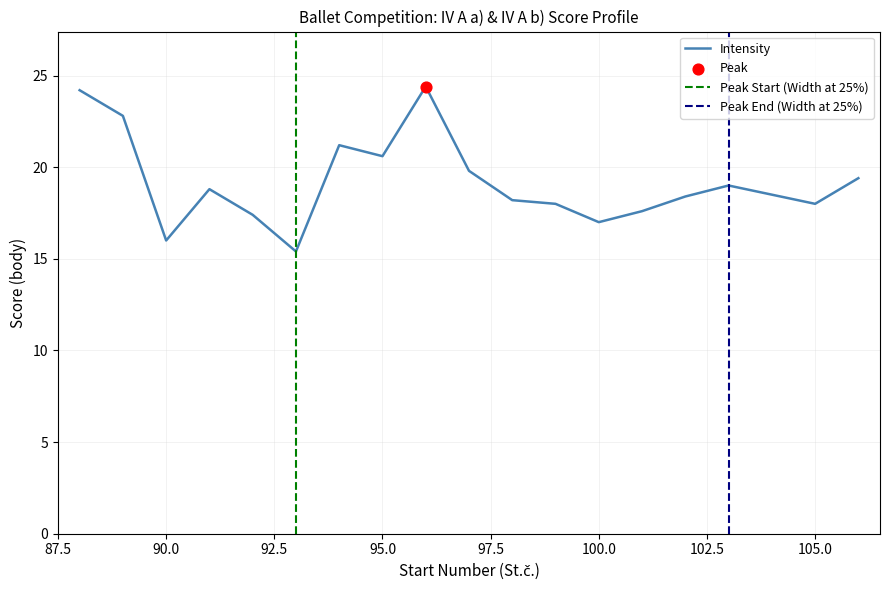

Between 106 and 103, which is larger?

106